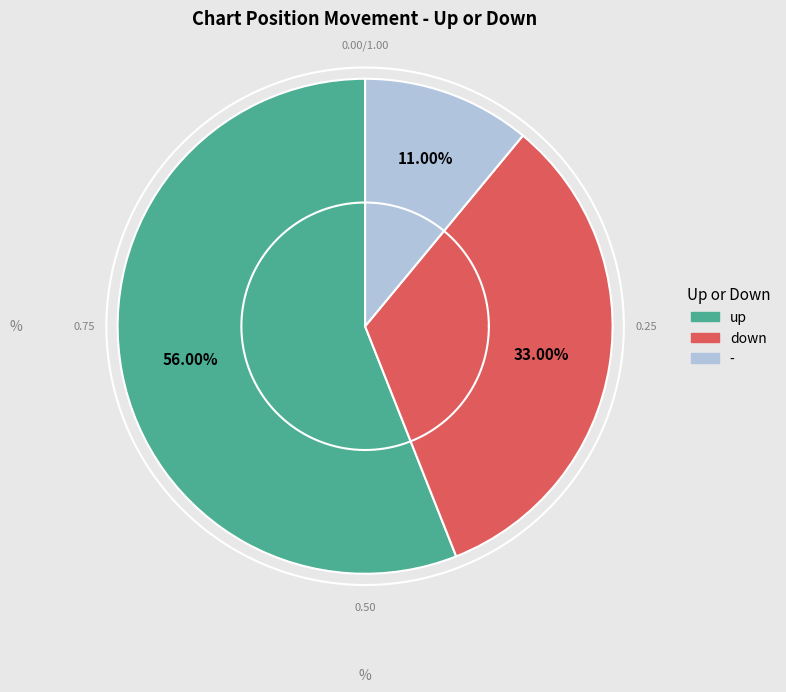

How many slices are in this pie chart?

3